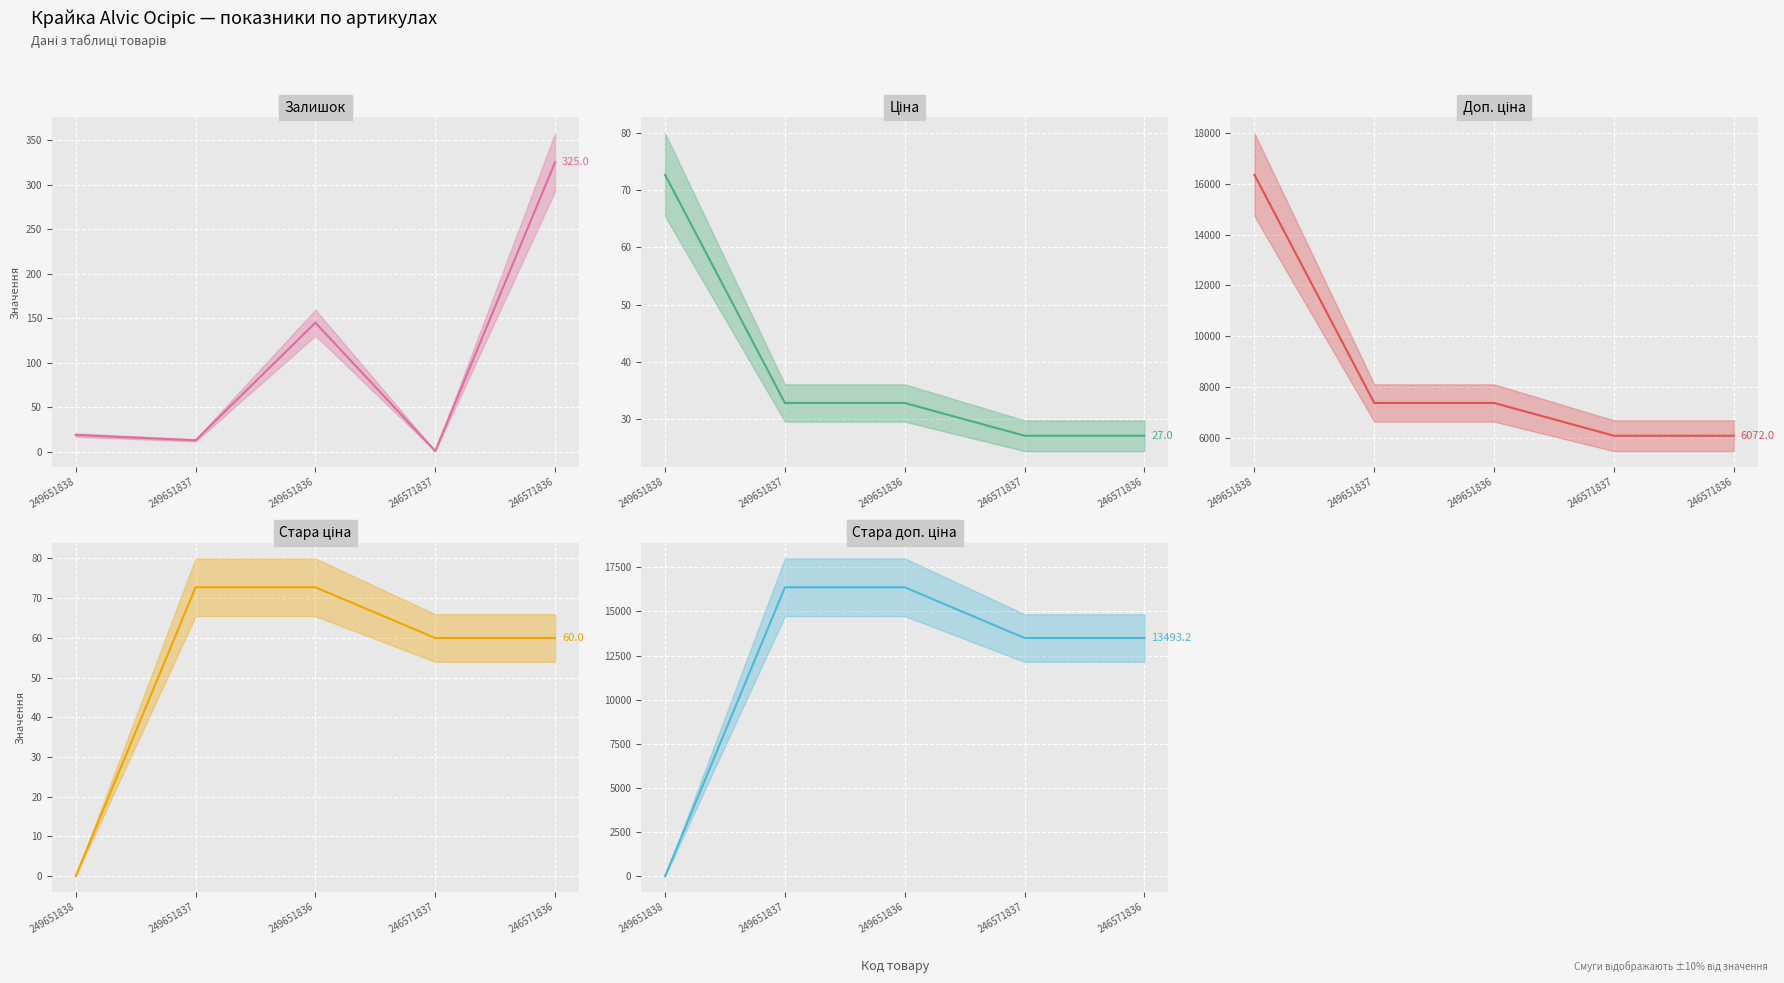

Reading right to left, transcribe all the data shown in this chart.

Залишок: 246571836=325.0	246571837=1.0	249651836=145.0	249651837=13.0	249651838=19.0
Ціна: 246571836=27.0	246571837=27.0	249651836=32.7	249651837=32.7	249651838=72.7
Доп. ціна: 246571836=6072.0	246571837=6072.0	249651836=7365.0	249651837=7365.0	249651838=16366.5
Стара ціна: 246571836=60.0	246571837=60.0	249651836=72.7	249651837=72.7	249651838=0.0
Стара доп. ціна: 246571836=13493.2	246571837=13493.2	249651836=16366.5	249651837=16366.5	249651838=0.0